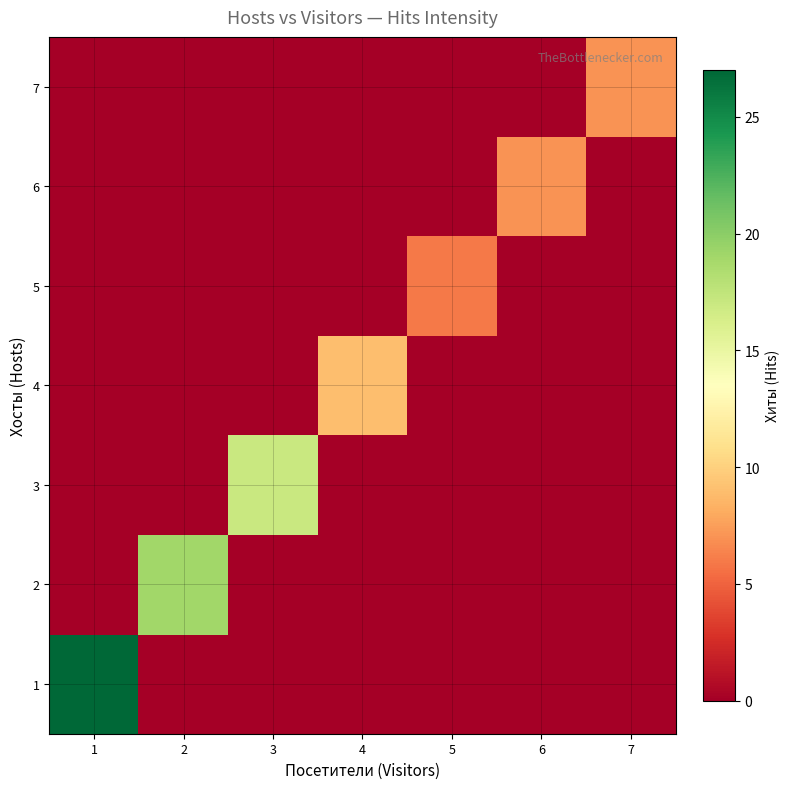

Reading left to right, list all the values displayed in this chart.

1: 1=27	2=0	3=0	4=0	5=0	6=0	7=0
2: 1=0	2=19	3=0	4=0	5=0	6=0	7=0
3: 1=0	2=0	3=17	4=0	5=0	6=0	7=0
4: 1=0	2=0	3=0	4=9	5=0	6=0	7=0
5: 1=0	2=0	3=0	4=0	5=6	6=0	7=0
6: 1=0	2=0	3=0	4=0	5=0	6=7	7=0
7: 1=0	2=0	3=0	4=0	5=0	6=0	7=7